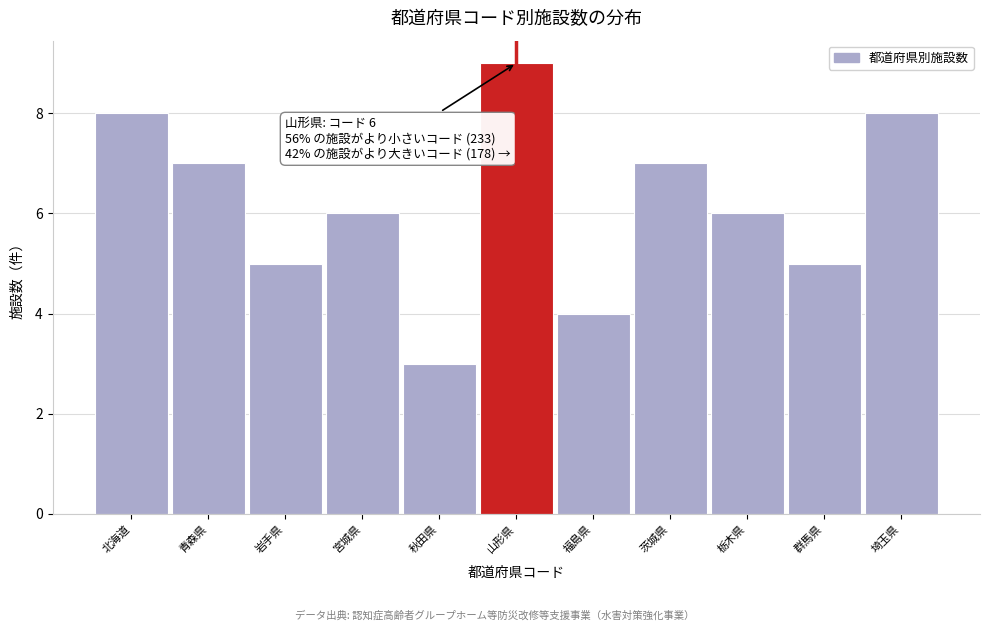

Reading left to right, list all the values displayed in this chart.

8	7	5	6	3	9	4	7	6	5	8